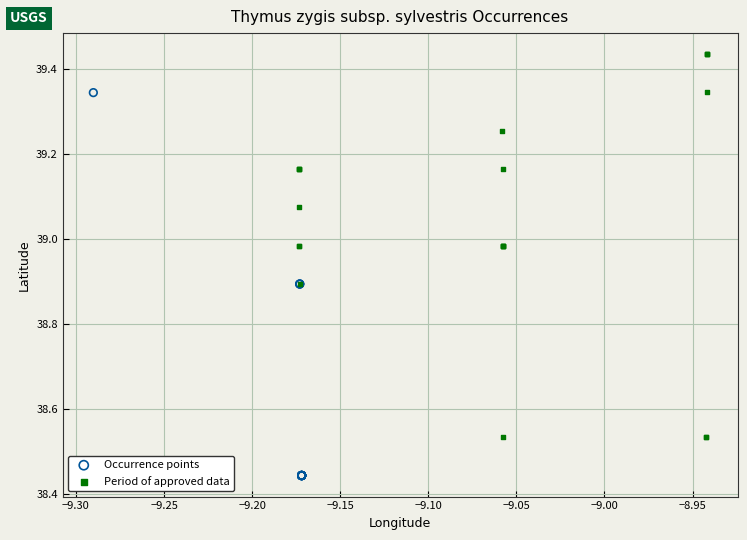

Which series reaches the minimum Y coordinate?

Occurrence points